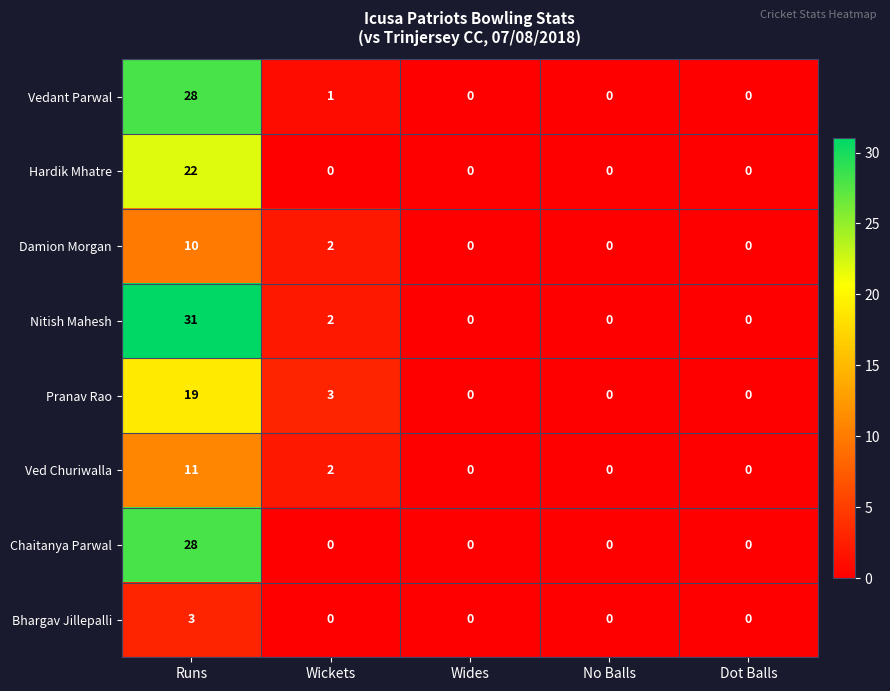

Is it true that Vedant Parwal equals 0 at Wickets?

False